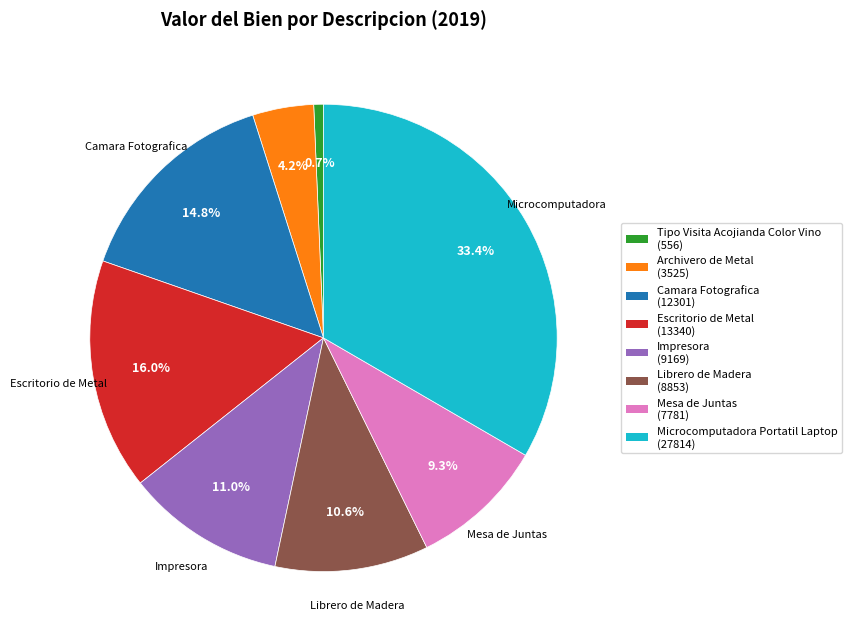

Combined, what portion of the pie is Archivero de Metal and Impresora?

15.2%